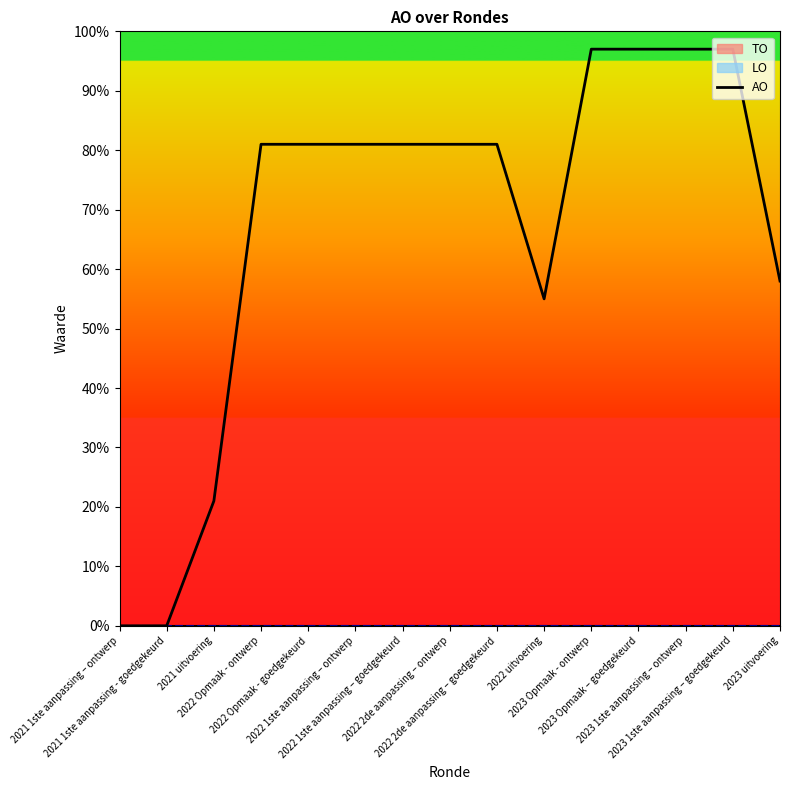

Which category has the highest value across all series?

2023 Opmaak - ontwerp